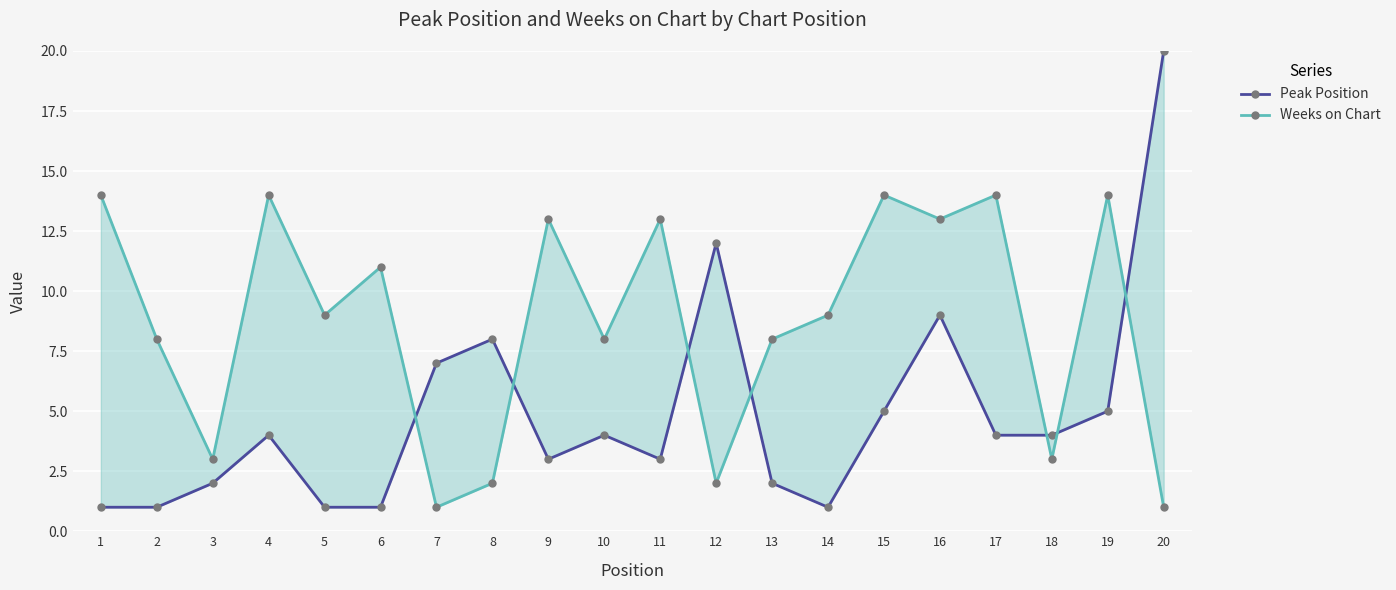

What is the value of the Weeks on Chart point at the 17th from the left?

14